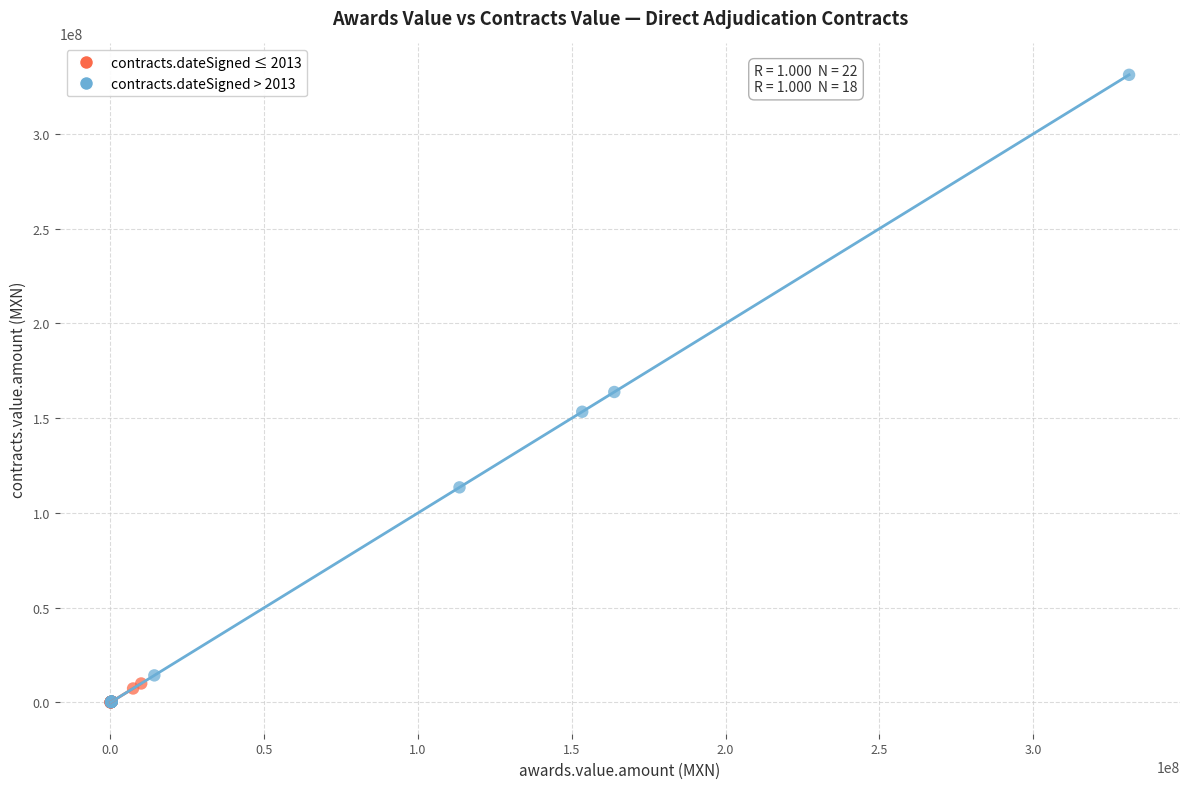

Which series has the largest Y range (max minus min)?

contracts.dateSigned > 2013